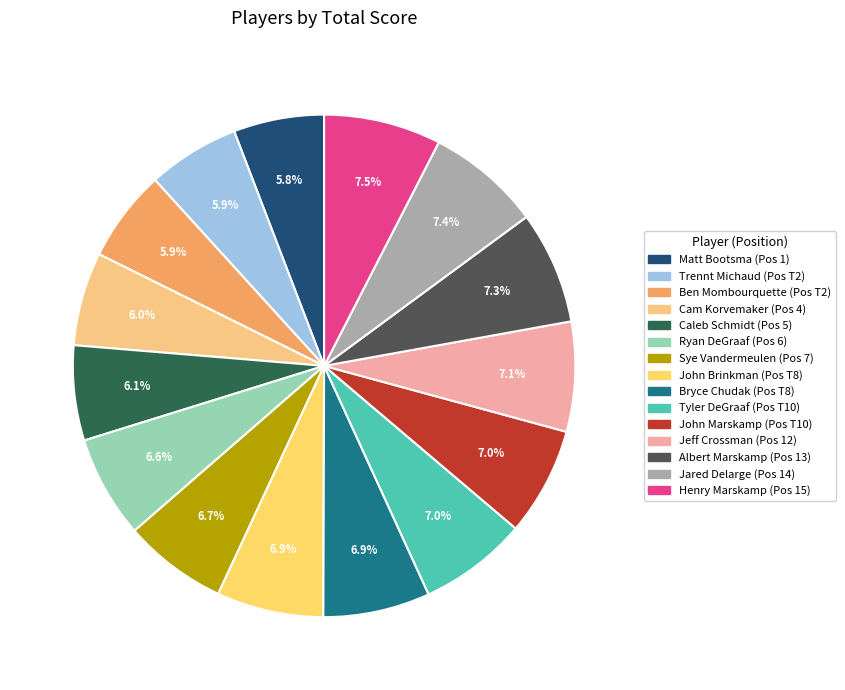

Do Trennt Michaud and John Marskamp together represent more than half of the pie?

No